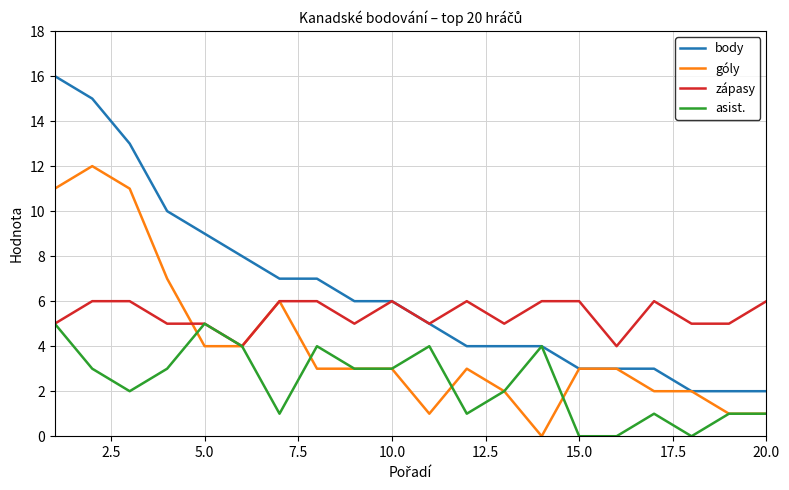

Rank the series by their maximum value, from lowest to highest.

asist., zápasy, góly, body